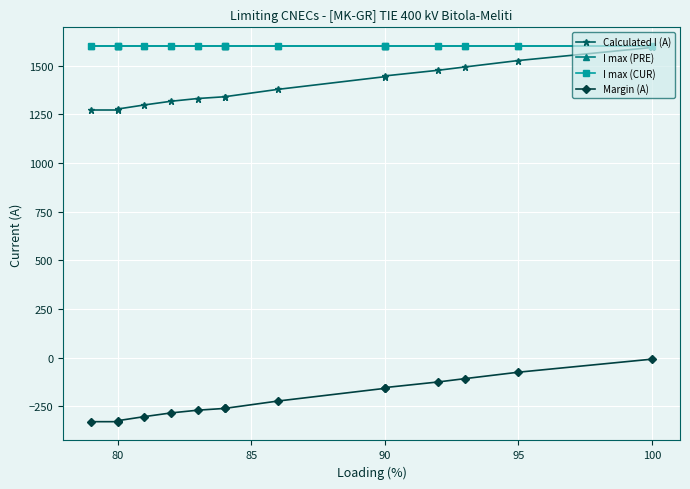

Which series has the widest spread of values?

Calculated I (A)